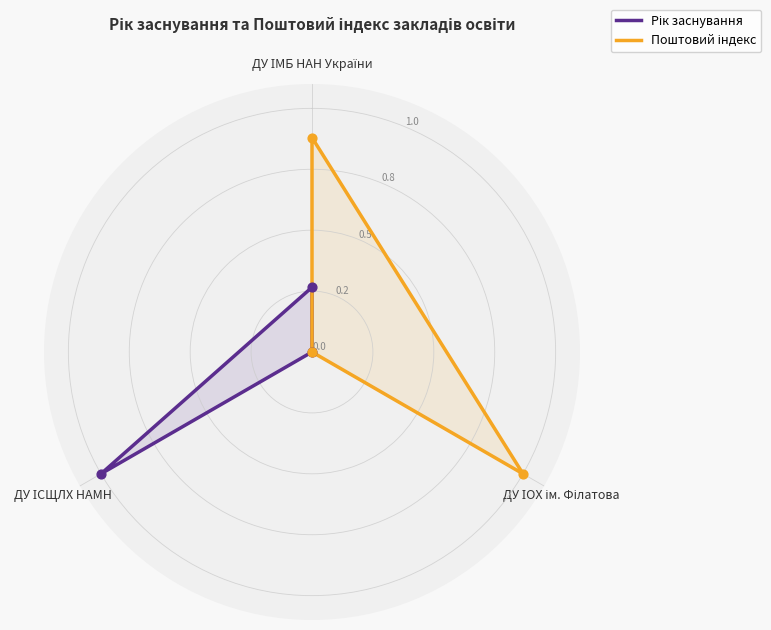

What is the total value across all series at ДУ ІМБ НАН України?

1.1